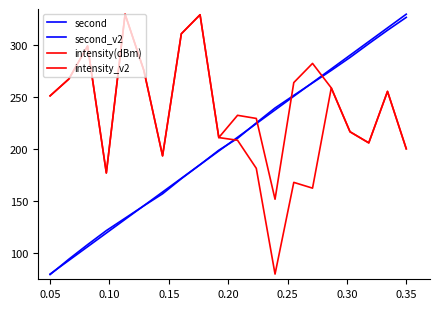

Does the chart display data point markers on the line(s)?

No